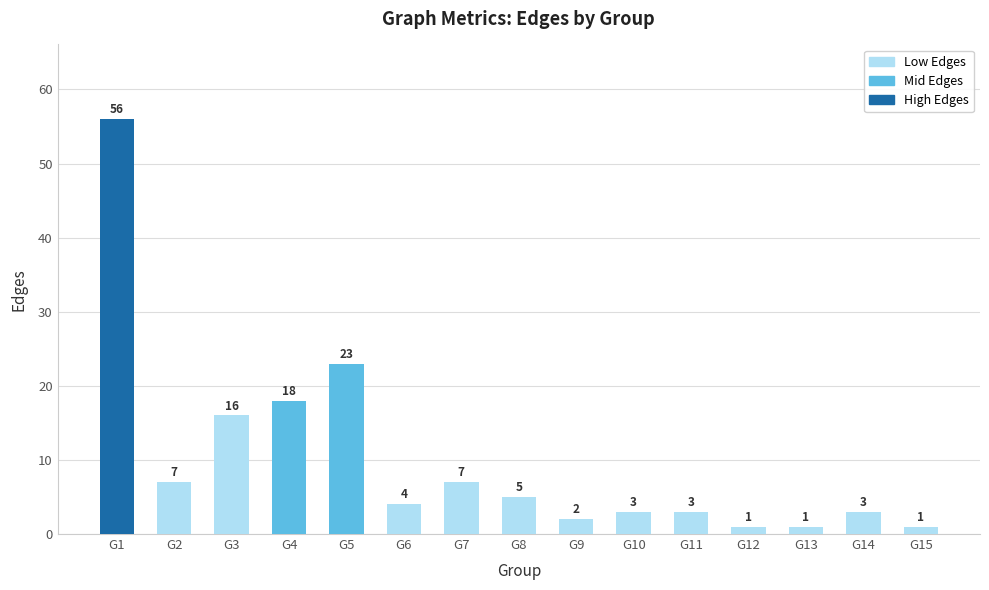

How many series are shown in this chart?

1